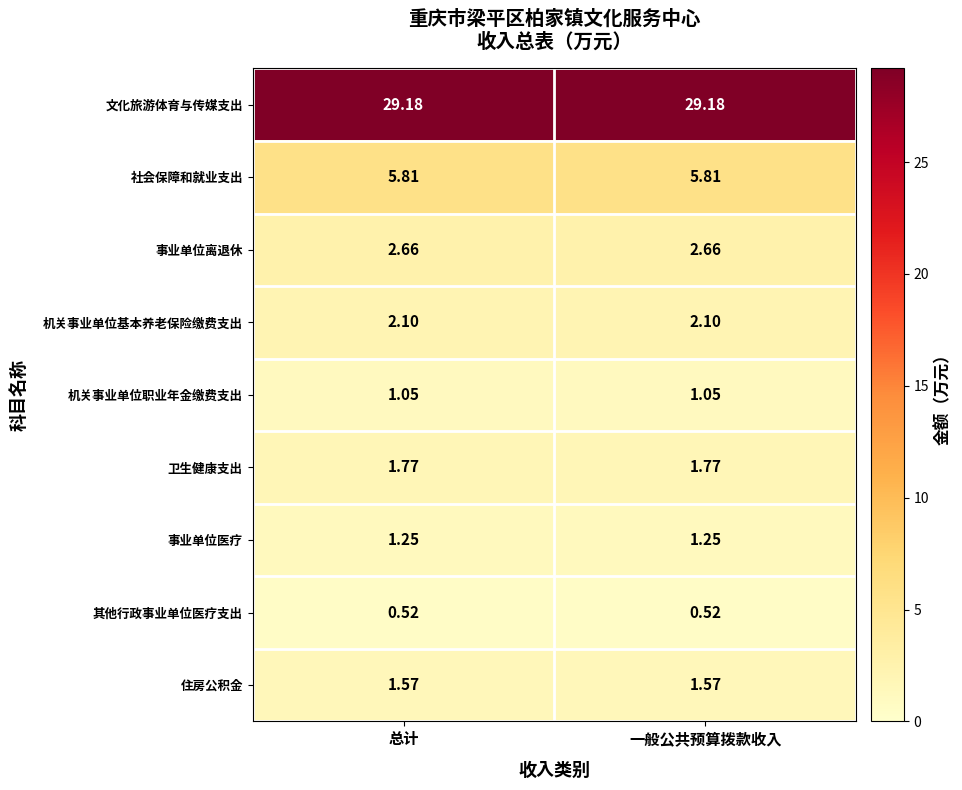

Rank the series at 总计 from highest to lowest value.

文化旅游体育与传媒支出, 社会保障和就业支出, 事业单位离退休, 机关事业单位基本养老保险缴费支出, 卫生健康支出, 住房公积金, 事业单位医疗, 机关事业单位职业年金缴费支出, 其他行政事业单位医疗支出